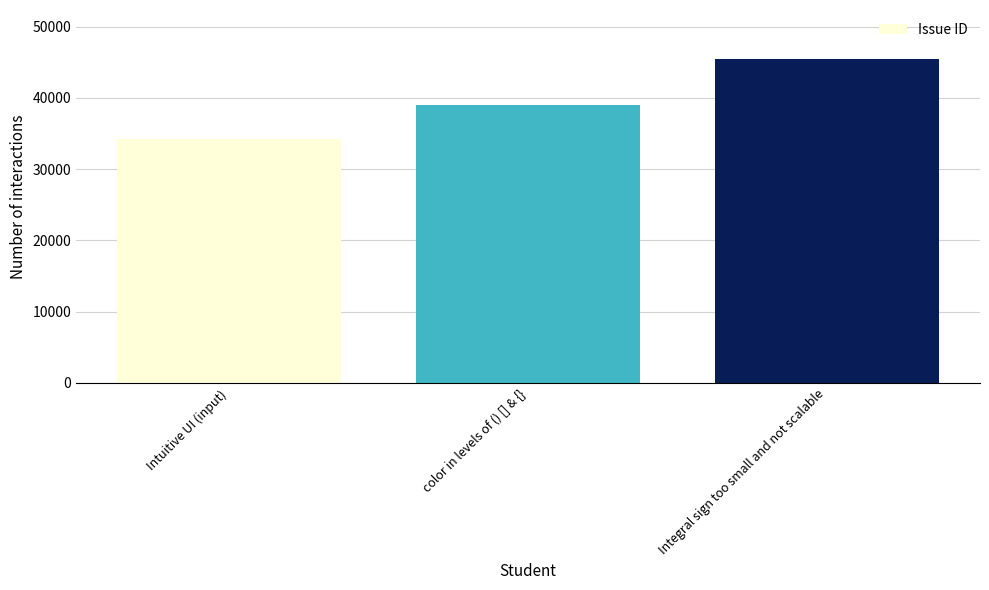

Approximately how many times larger is the value at Intuitive UI (input) compared to Integral sign too small and not scalable?

0.8